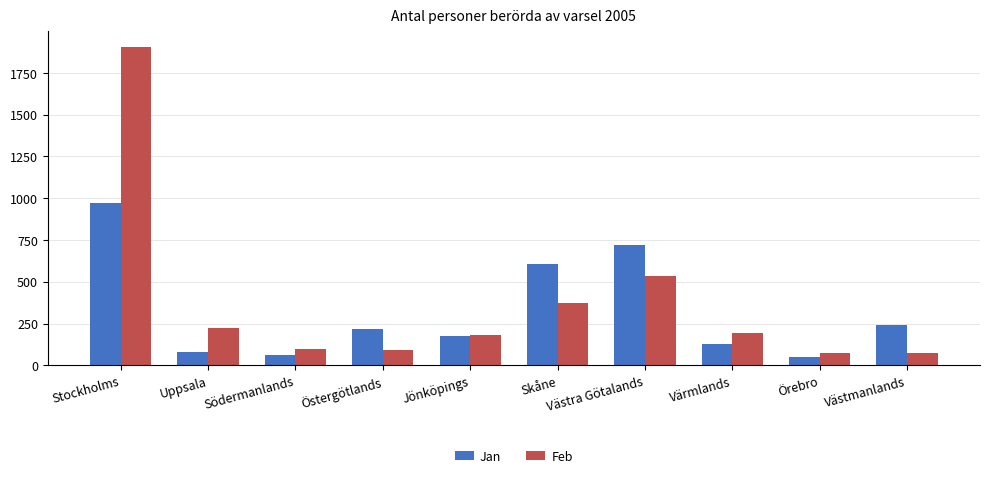

Where is Jan nearest to the value 511?

Skåne